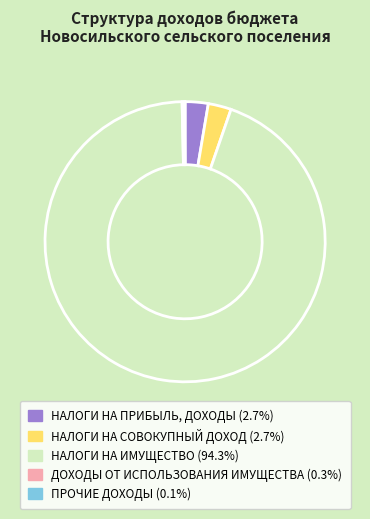

Which category has the biggest portion of the pie?

НАЛОГИ НА ИМУЩЕСТВО